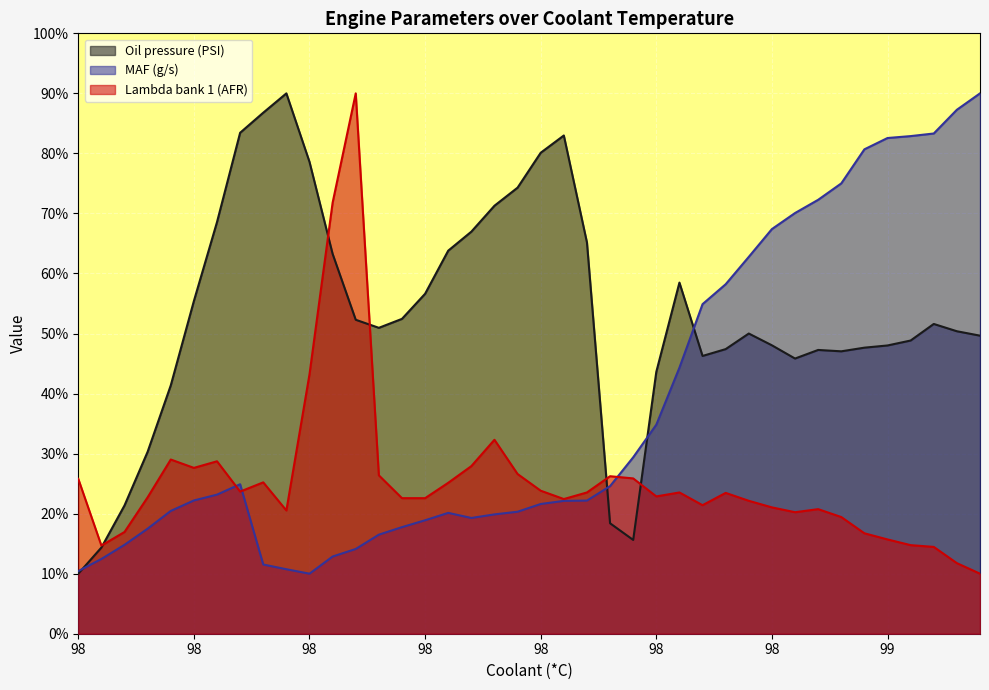

What is the difference between the maximum and minimum values in the MAF (g/s) series?

80.0